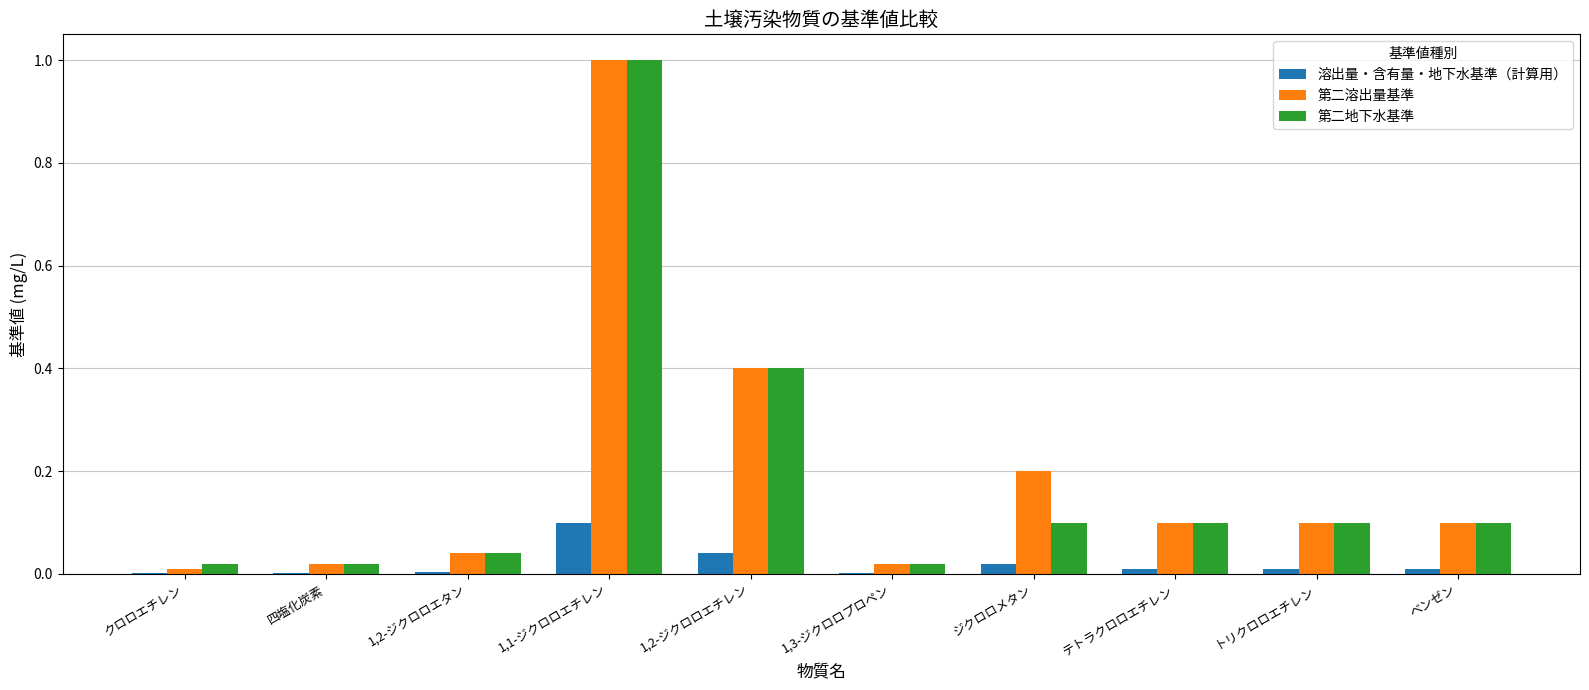

What is the average value of the 第二地下水基準 series?

0.2